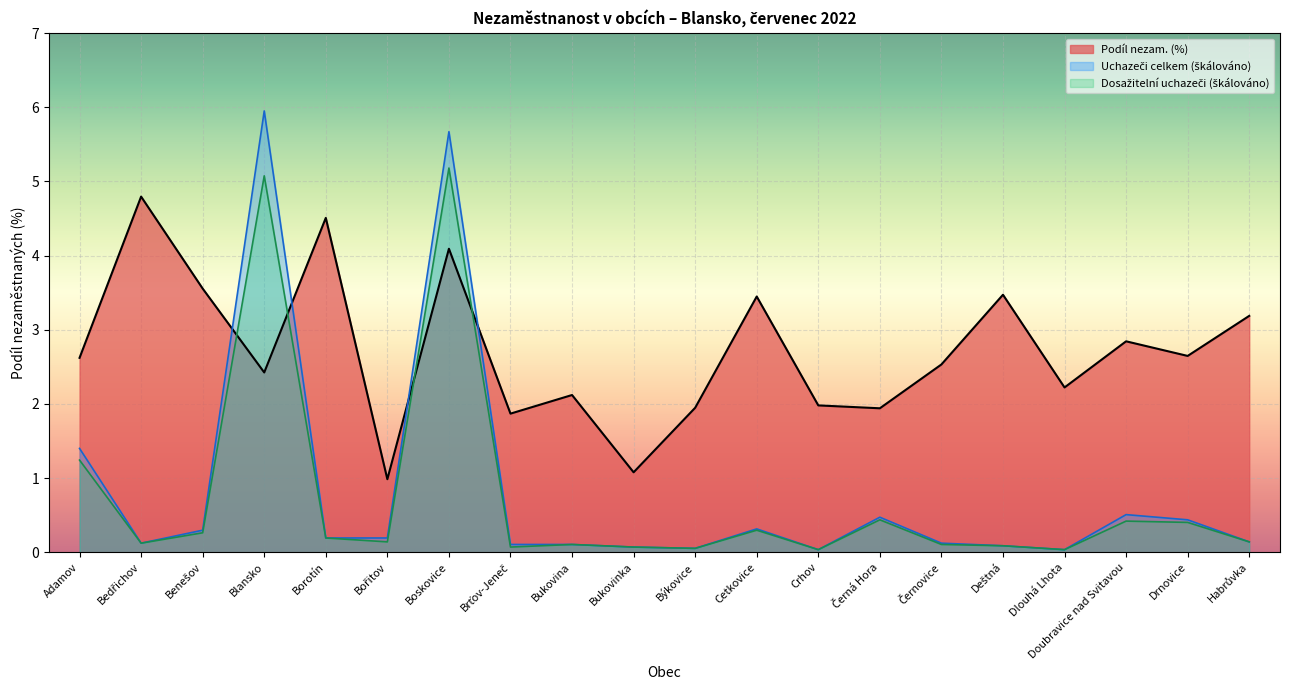

Which series has the largest total across all categories?

Podíl nezam. (%)